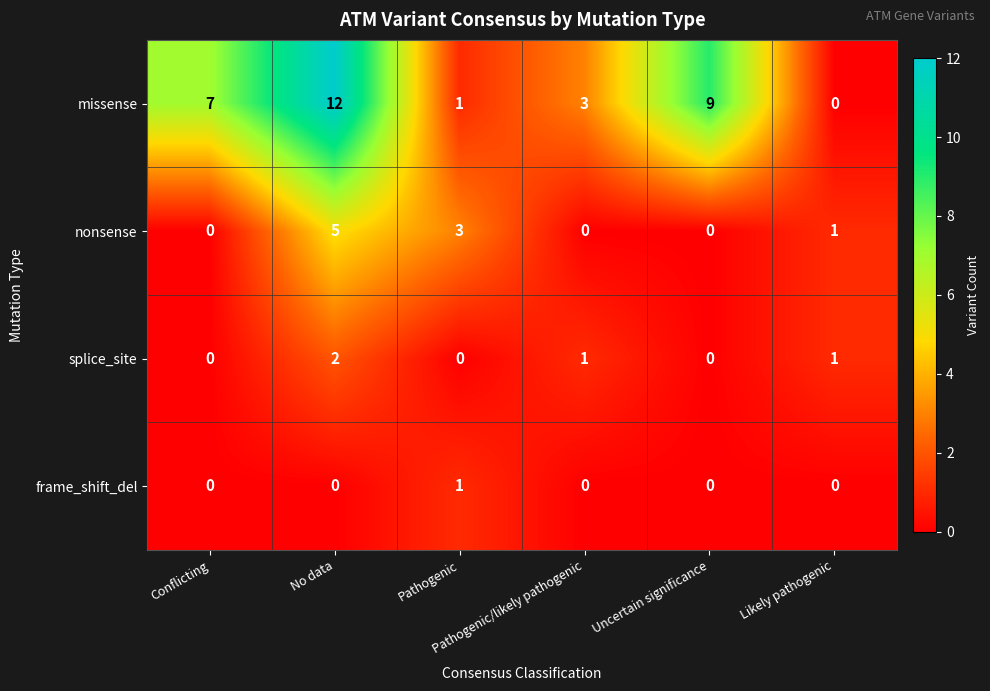

What is the maximum value shown in the chart?

12